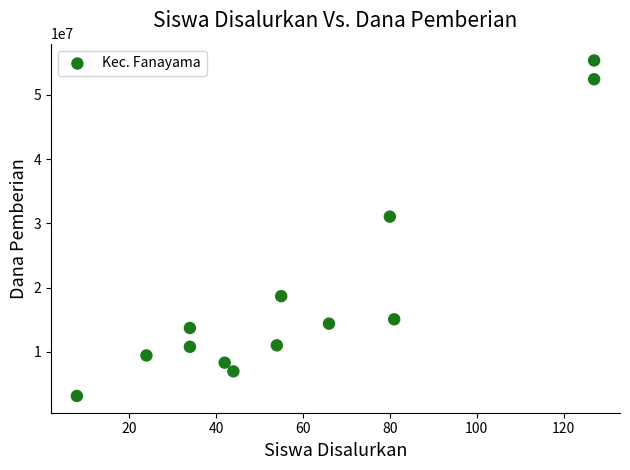

What is the range of Y values (max minus min)?

52200000